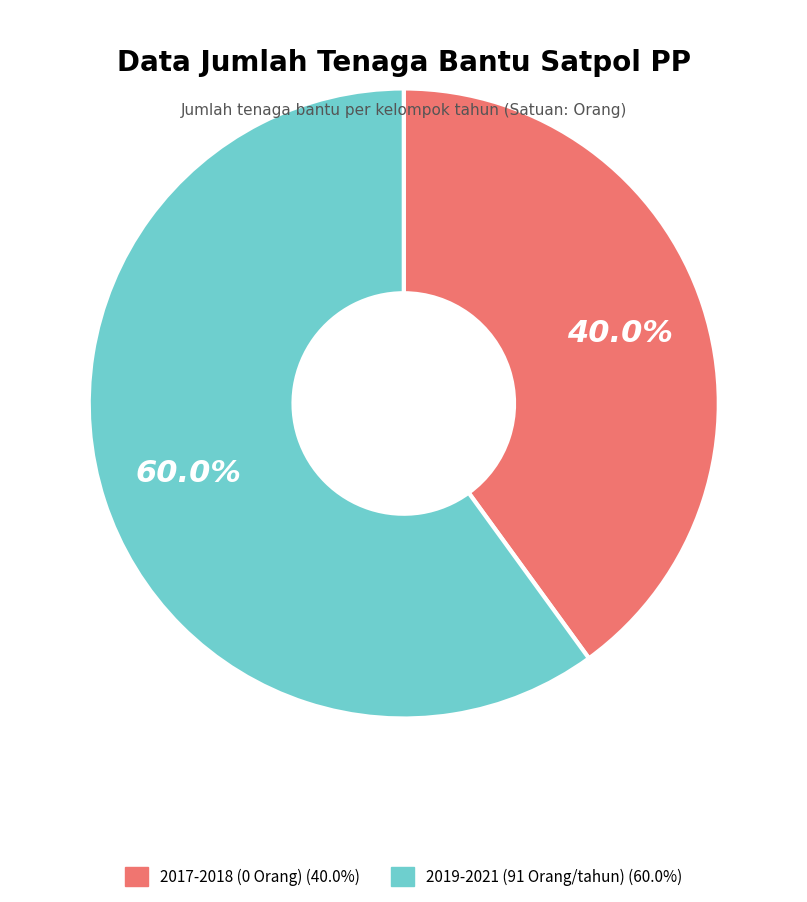

Does any single category account for the majority?

Yes